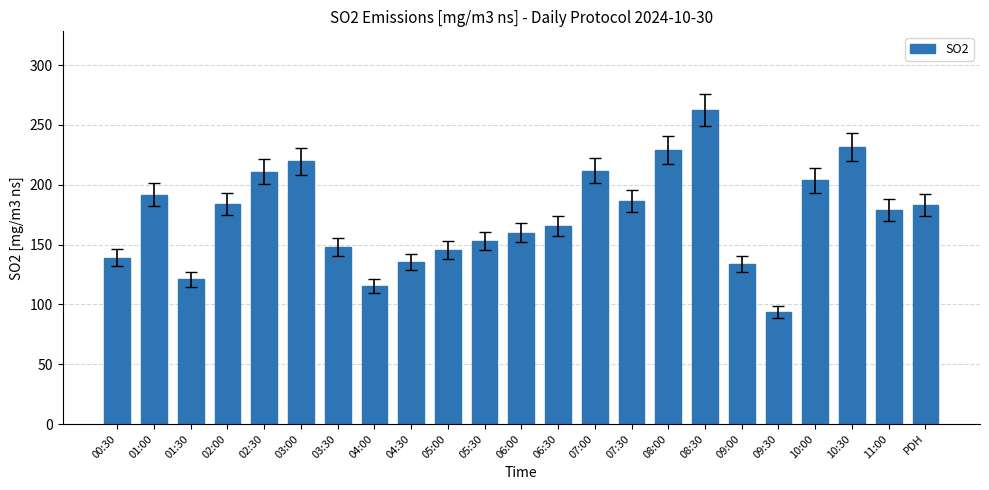

What is the greatest value displayed?

262.5